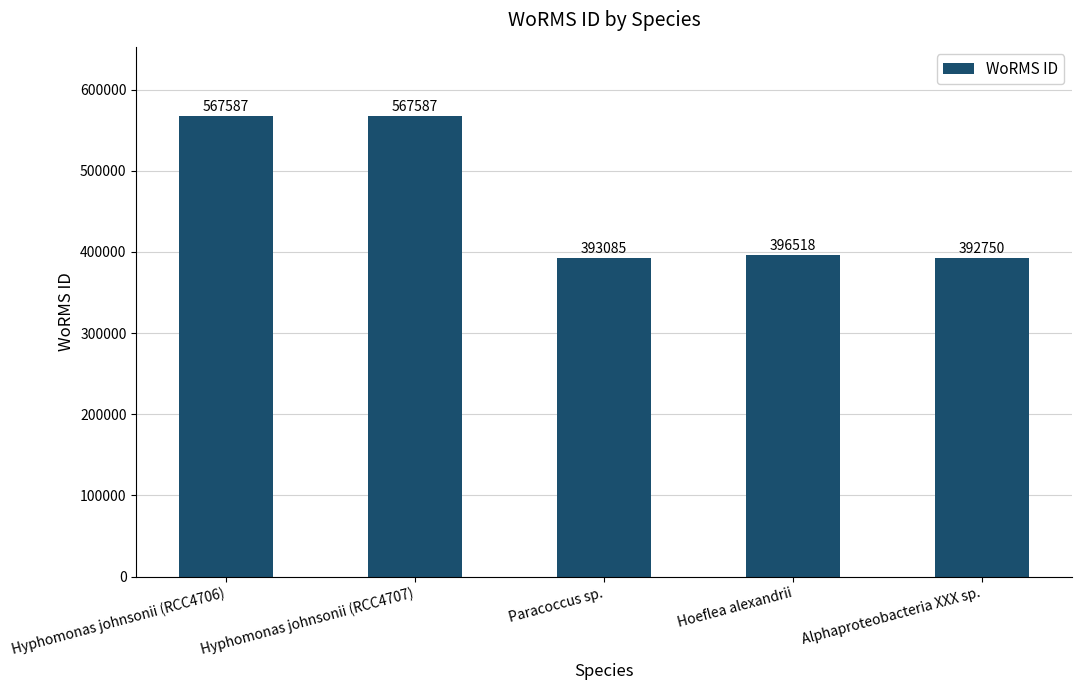

Reading left to right, extract all data points from this chart.

Hyphomonas johnsonii (RCC4706)=567587	Hyphomonas johnsonii (RCC4707)=567587	Paracoccus sp.=393085	Hoeflea alexandrii=396518	Alphaproteobacteria XXX sp.=392750